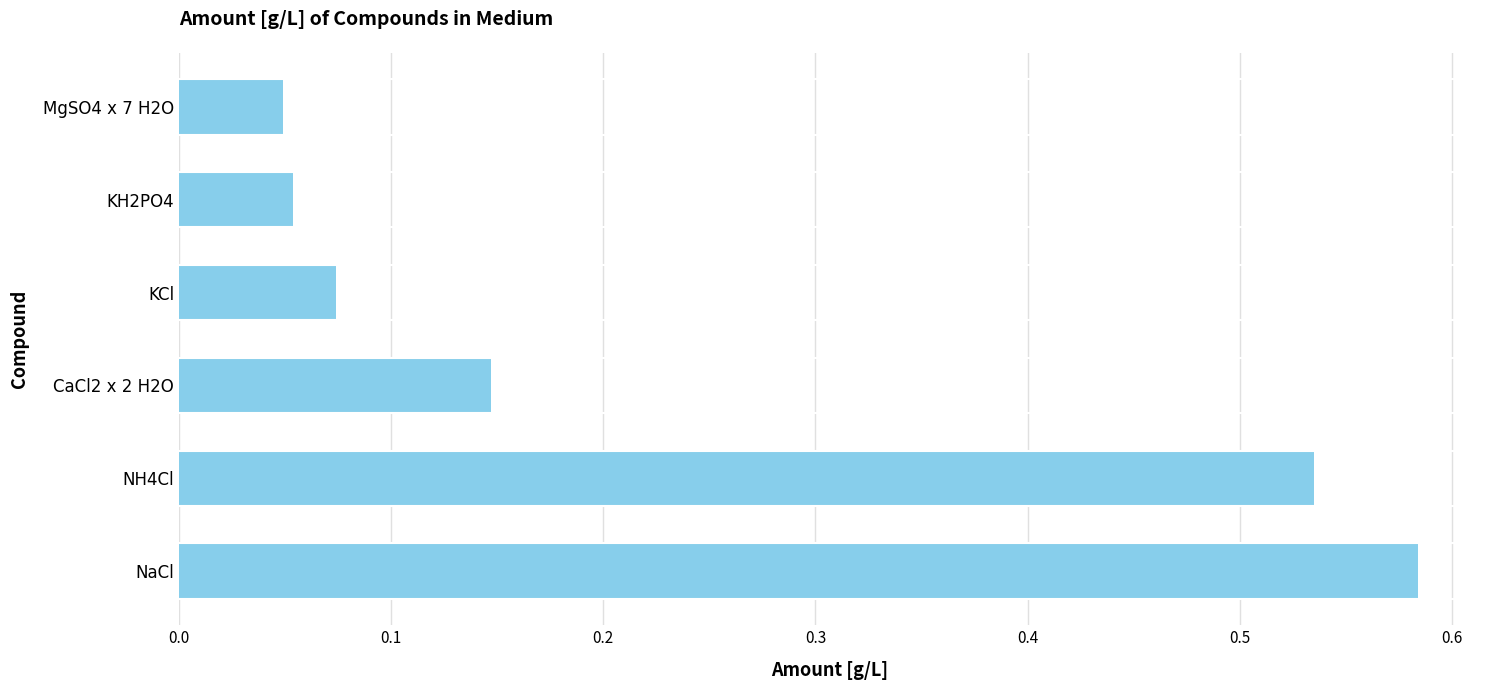

List the labels in order of value, largest first.

NaCl, NH4Cl, CaCl2 x 2 H2O, KCl, KH2PO4, MgSO4 x 7 H2O